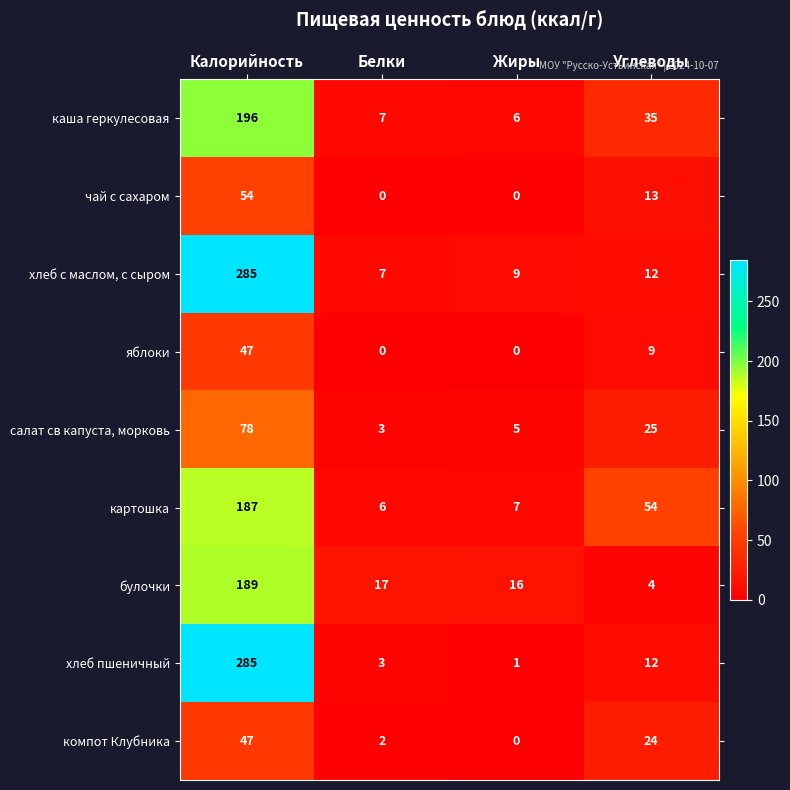

At which category does the chart reach its peak across all series?

Калорийность